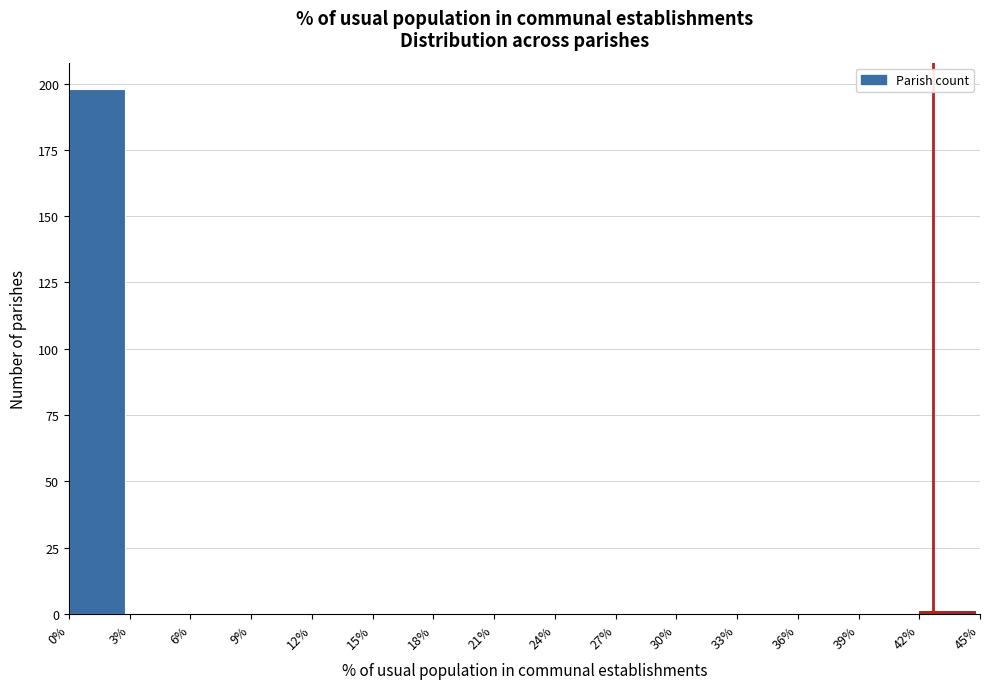

Which range on the x-axis has the tallest bar?

0% to 3%